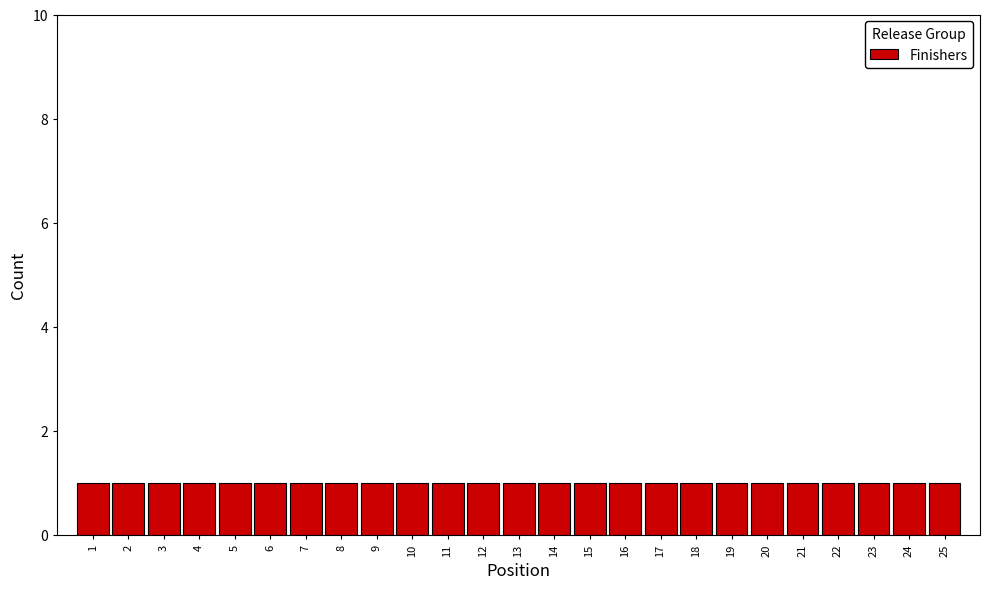

Reading left to right, transcribe this chart: for each bar, give the range it covers on the x-axis and its height. The values are not printed on the chart, so give them approximately, as read against the axis.

0.5 to 1.5: 1
1.5 to 2.5: 1
2.5 to 3.5: 1
3.5 to 4.5: 1
4.5 to 5.5: 1
5.5 to 6.5: 1
6.5 to 7.5: 1
7.5 to 8.5: 1
8.5 to 9.5: 1
9.5 to 10.5: 1
10.5 to 11.5: 1
11.5 to 12.5: 1
12.5 to 13.5: 1
13.5 to 14.5: 1
14.5 to 15.5: 1
15.5 to 16.5: 1
16.5 to 17.5: 1
17.5 to 18.5: 1
18.5 to 19.5: 1
19.5 to 20.5: 1
20.5 to 21.5: 1
21.5 to 22.5: 1
22.5 to 23.5: 1
23.5 to 24.5: 1
24.5 to 25.5: 1